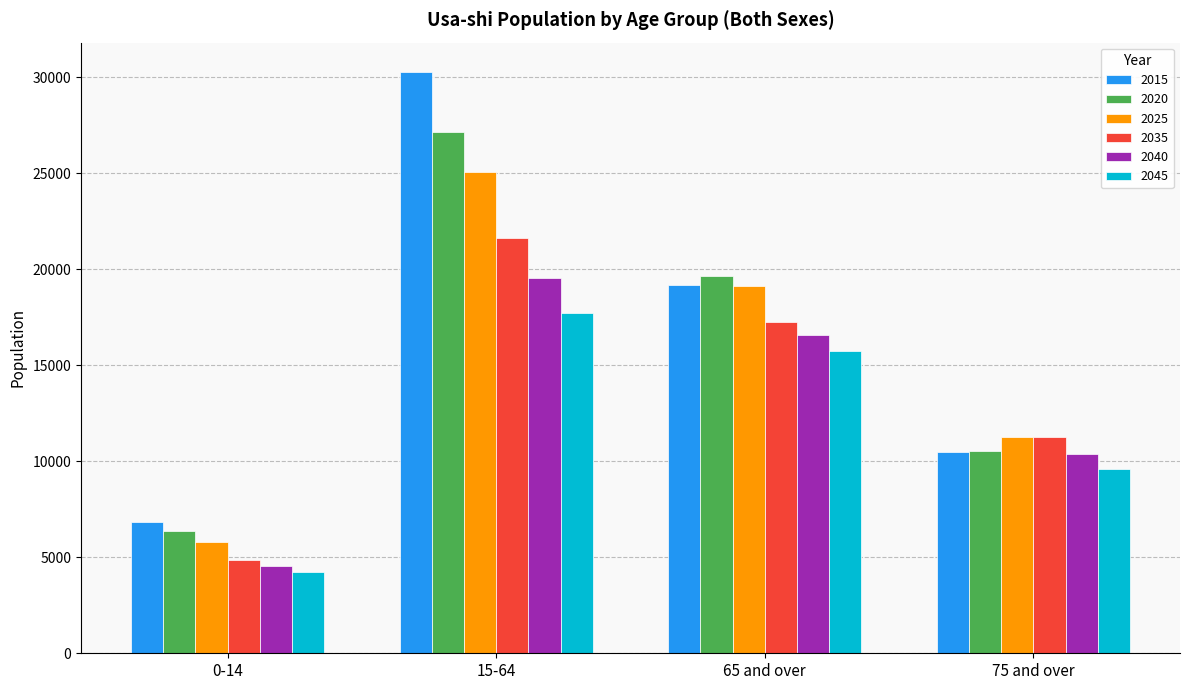

What are all the series names shown in the legend?

2015, 2020, 2025, 2035, 2040, 2045